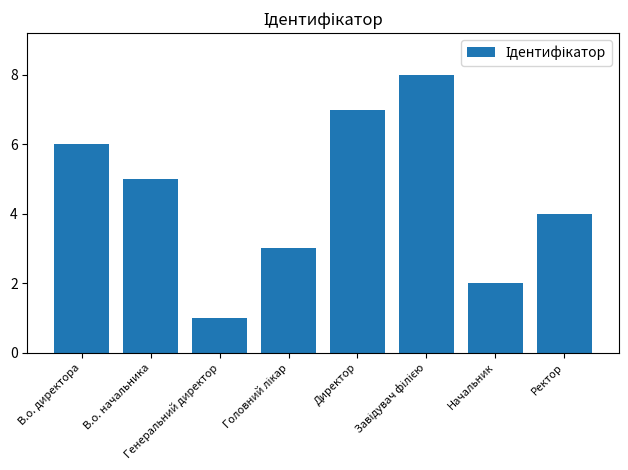

True or false: the data shows 9 at В.о. начальника.

False